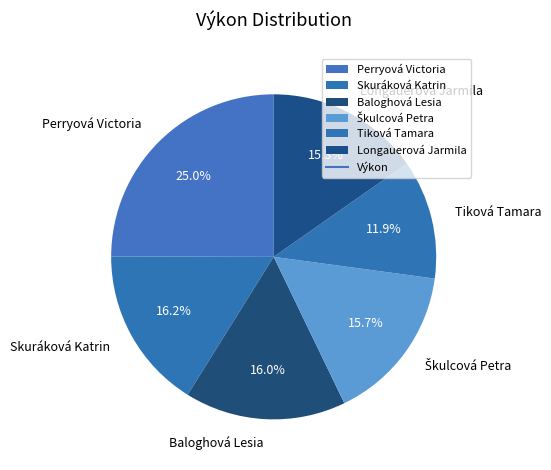

What is the smallest slice in the pie chart?

Tiková Tamara